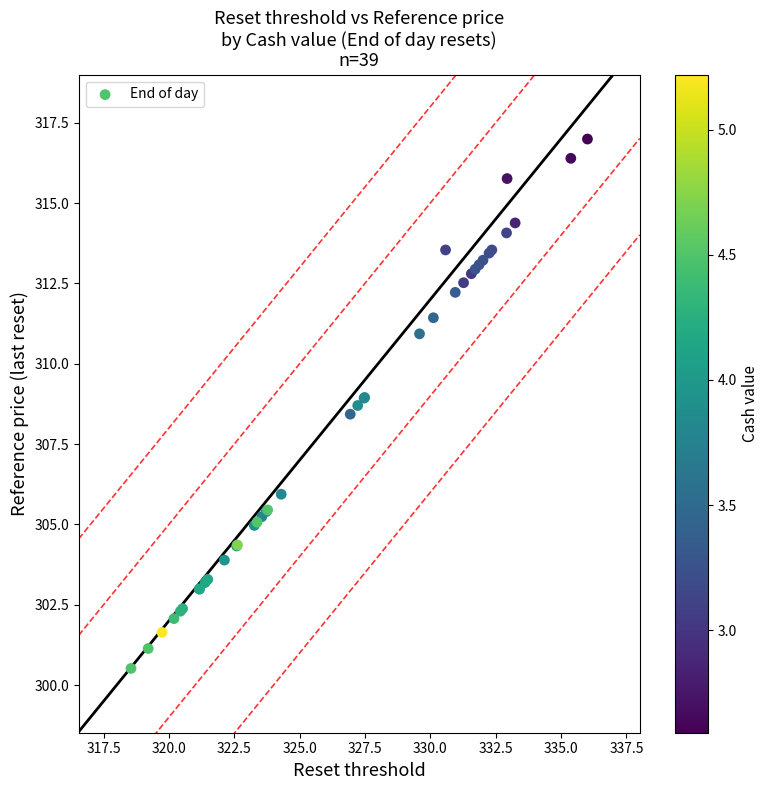

What Y value in the scatter plot is closest to 308?

308.4